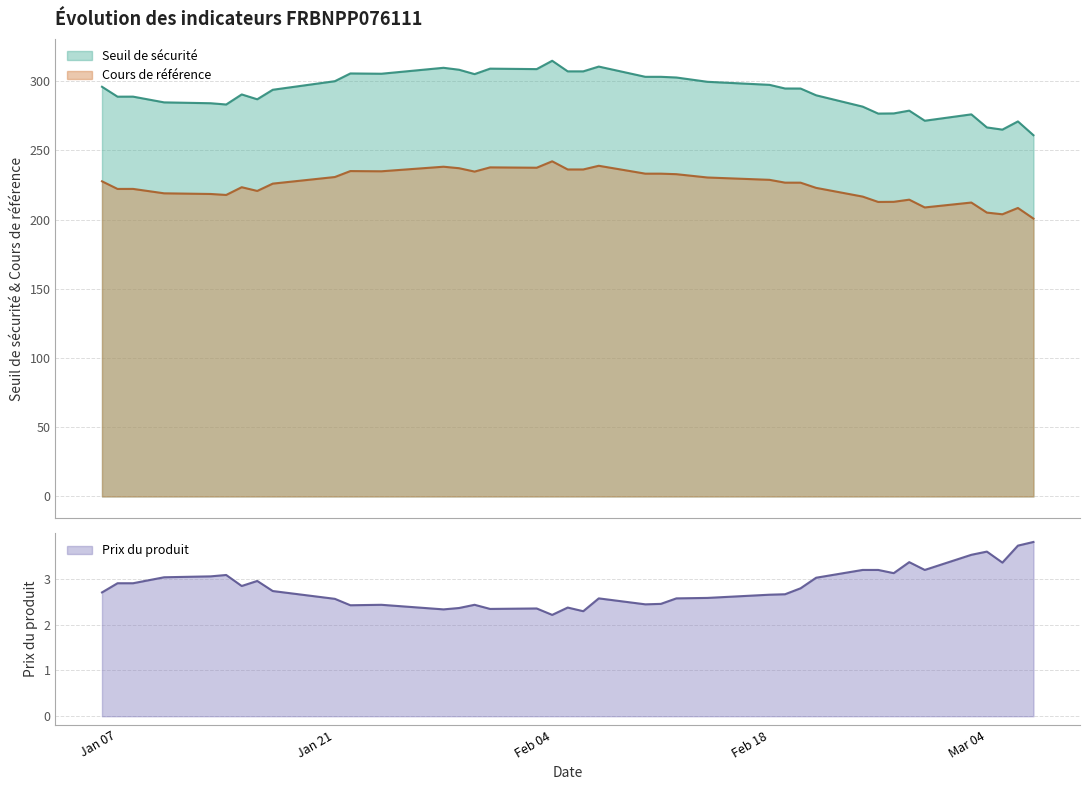

How many interior local valleys does the Prix du produit series have?

10